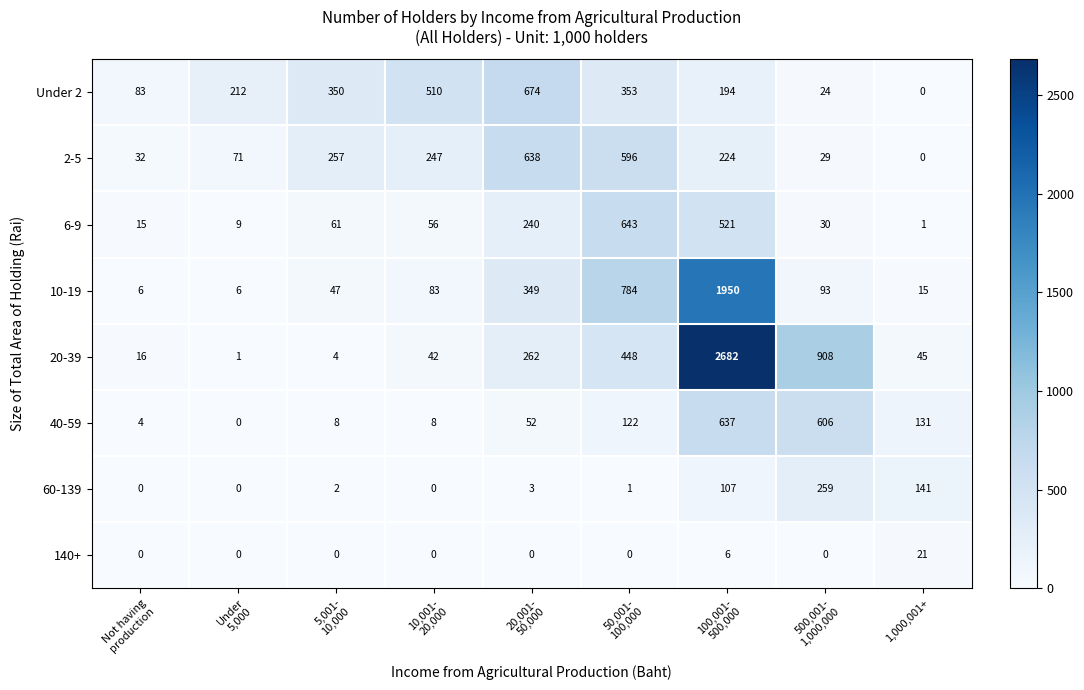

Rank the series by their maximum value, from lowest to highest.

140+, 60-139, 40-59, 2-5, 6-9, Under 2, 10-19, 20-39